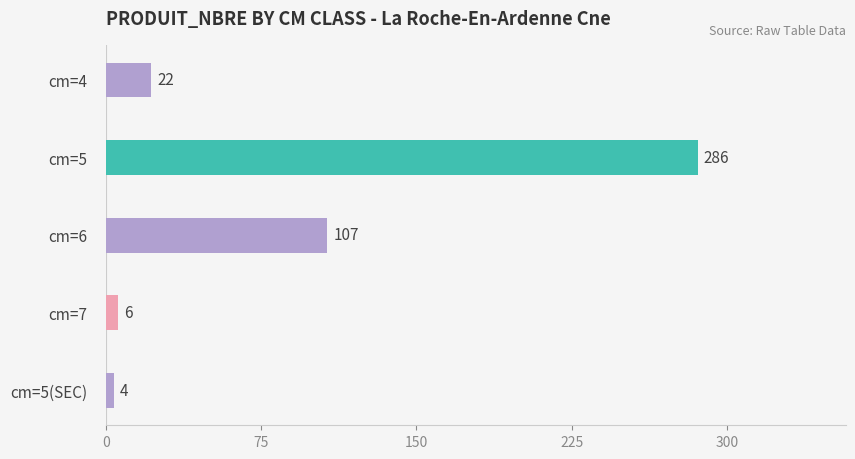

List the labels in order of value, smallest first.

cm=5(SEC), cm=7, cm=4, cm=6, cm=5